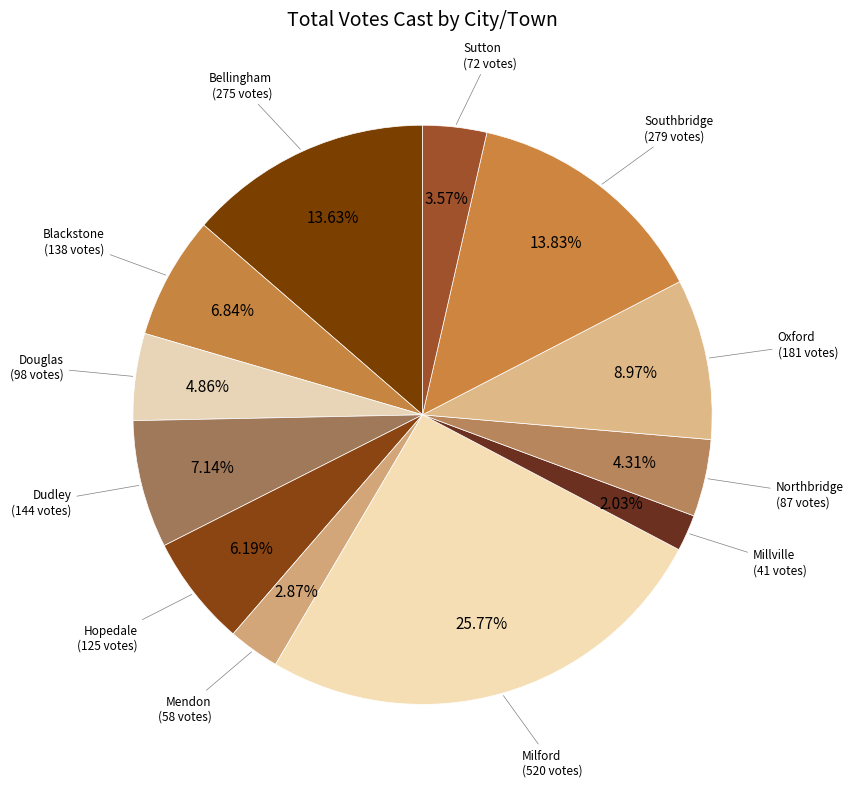

Does any single category account for the majority?

No